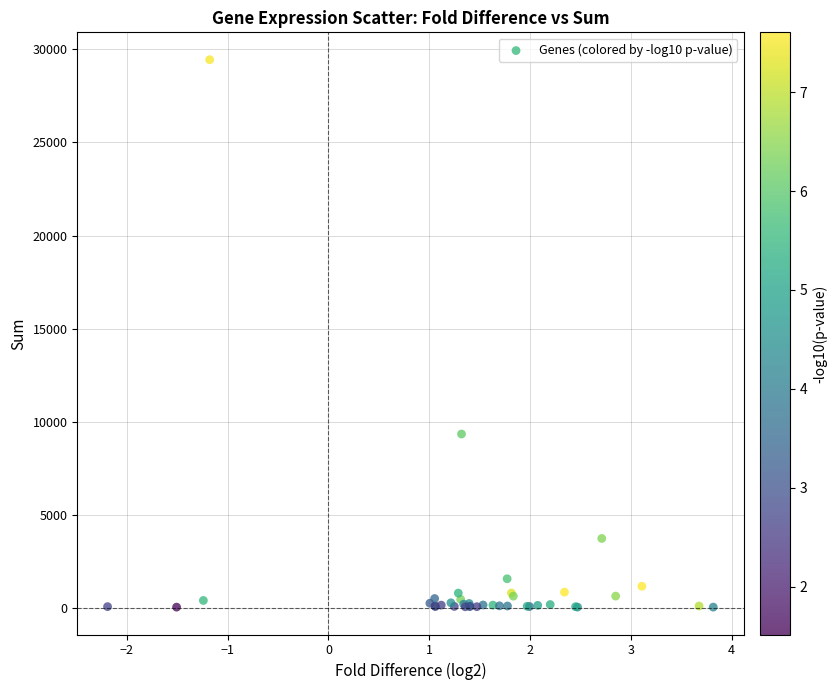

What Y value in the scatter plot is closest to 14742?

9341.2